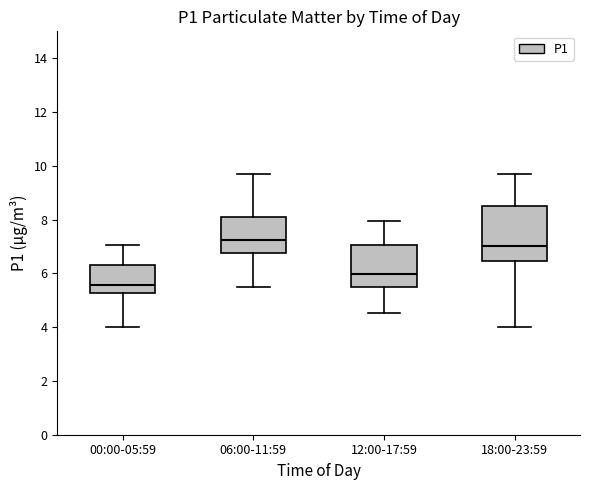

Where does the median line of the box for 18:00-23:59 sit on the y-axis? The values are not printed on the chart, so give them approximately, as read against the axis.

7.0